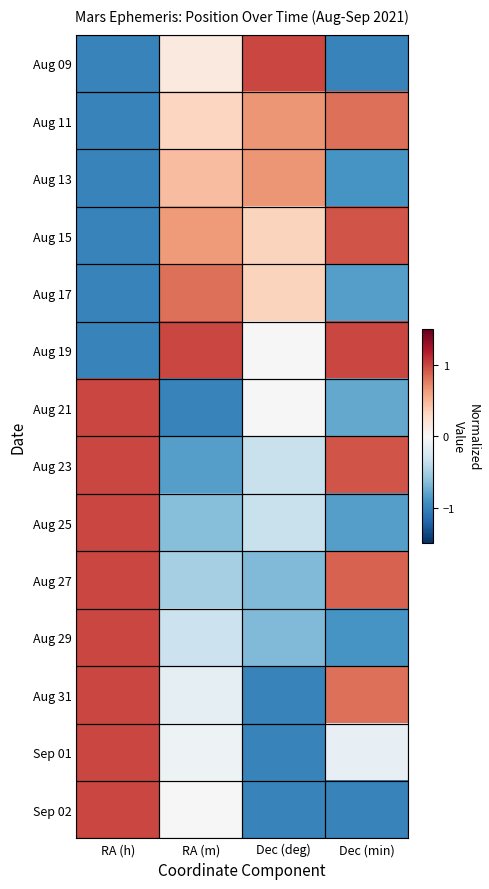

At which category is the sum across all series the highest?

RA (h)